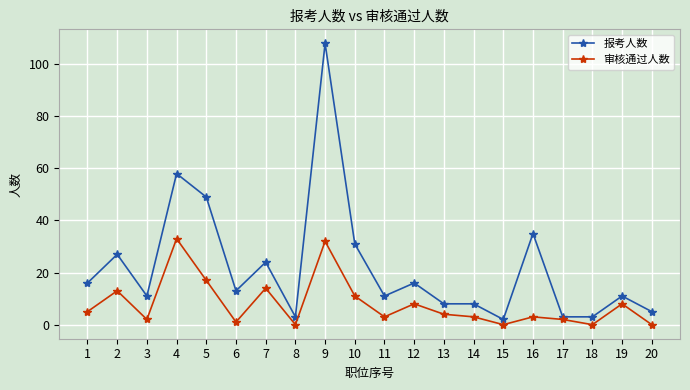

True or false: 报考人数 has a value of 49 at 5.

True